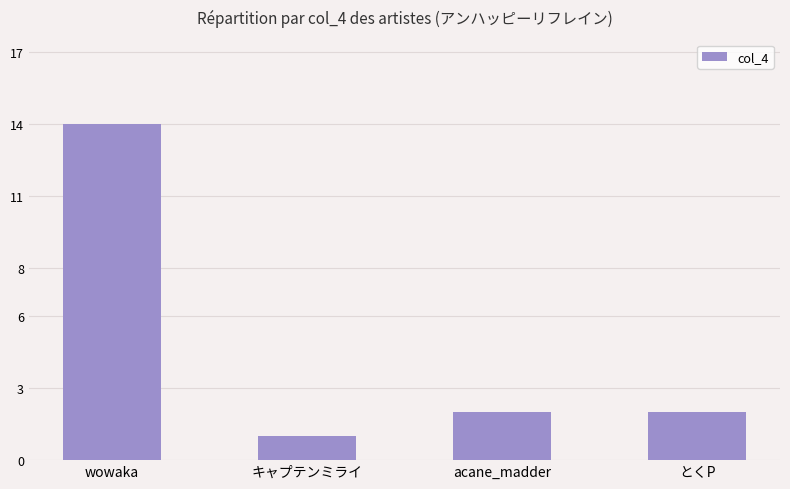

The value at wowaka is 14. True or false?

True